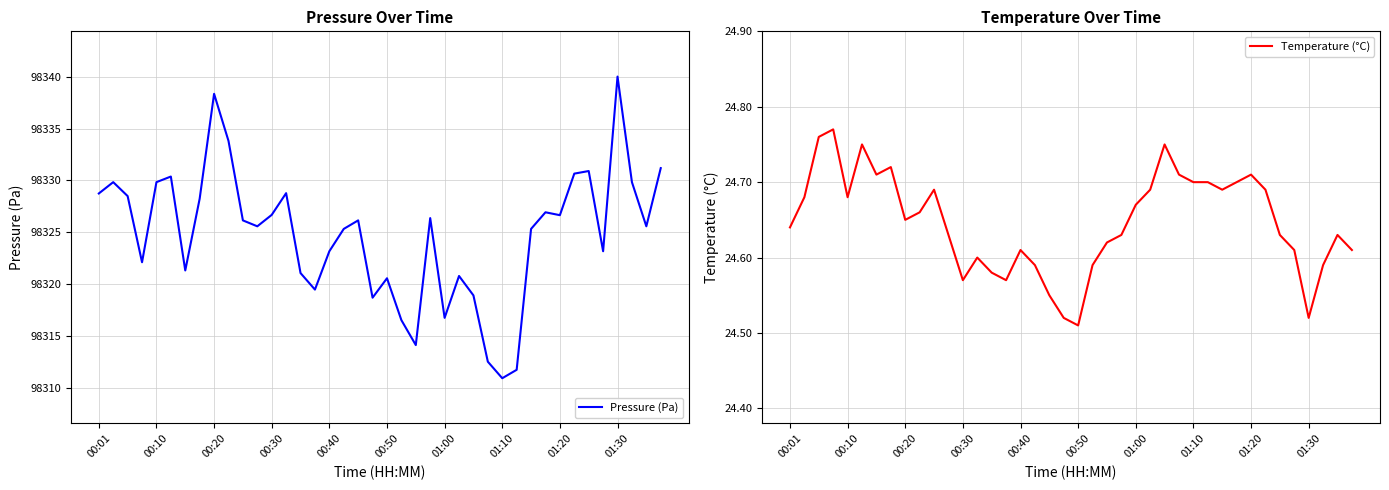

Which category has the highest value in the Pressure (Pa) series?

01:30